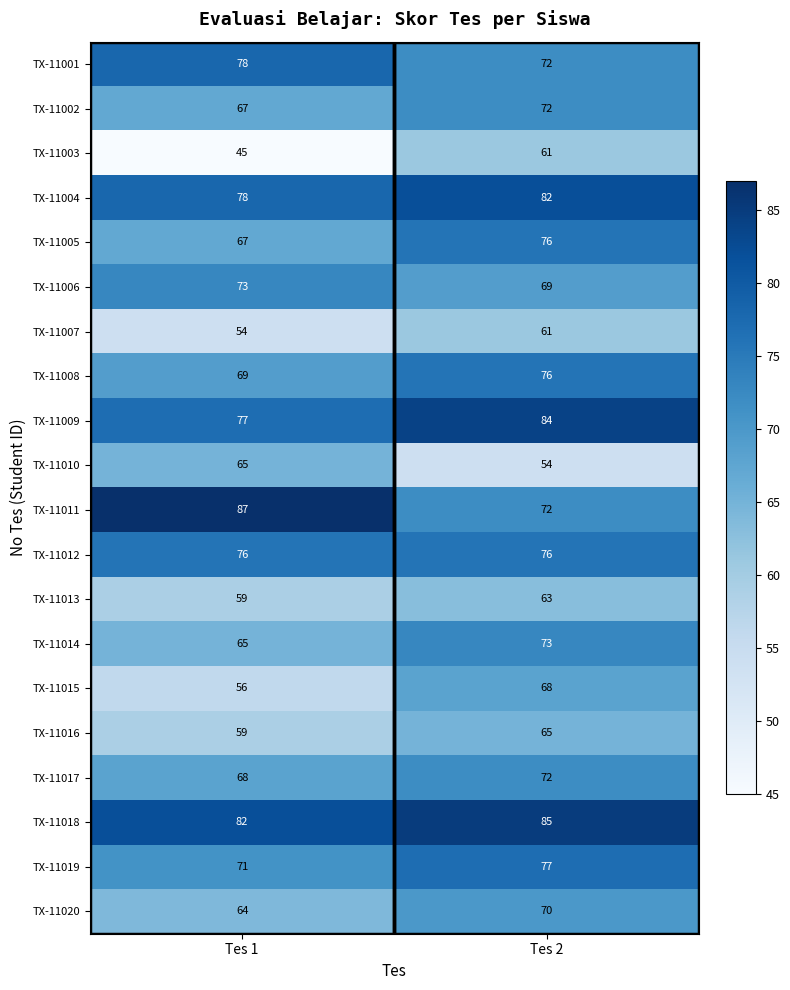

At which label is TX-11011 closest to 79?

Tes 2